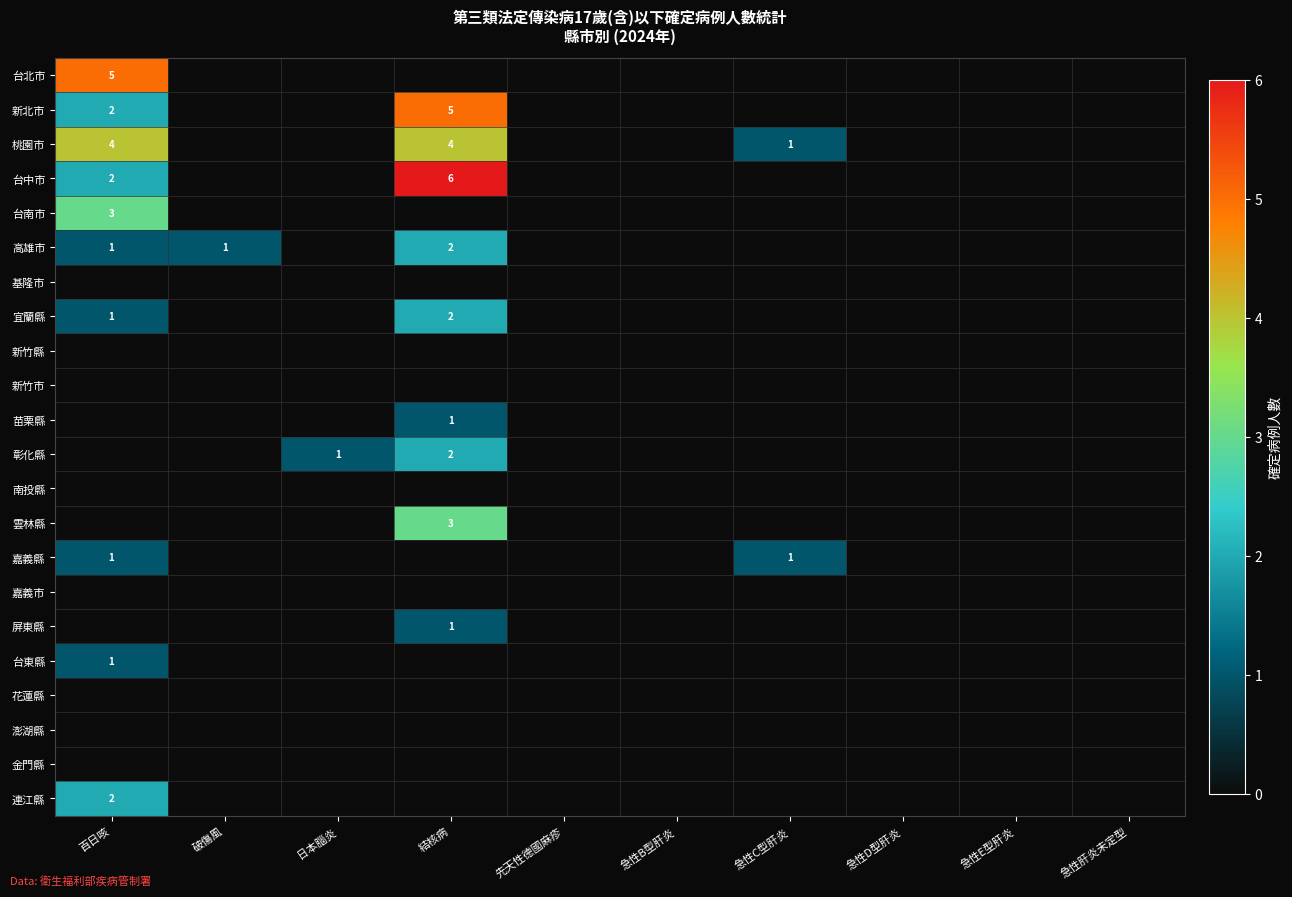

The value of 台北市 at 日本腦炎 is 0. True or false?

True